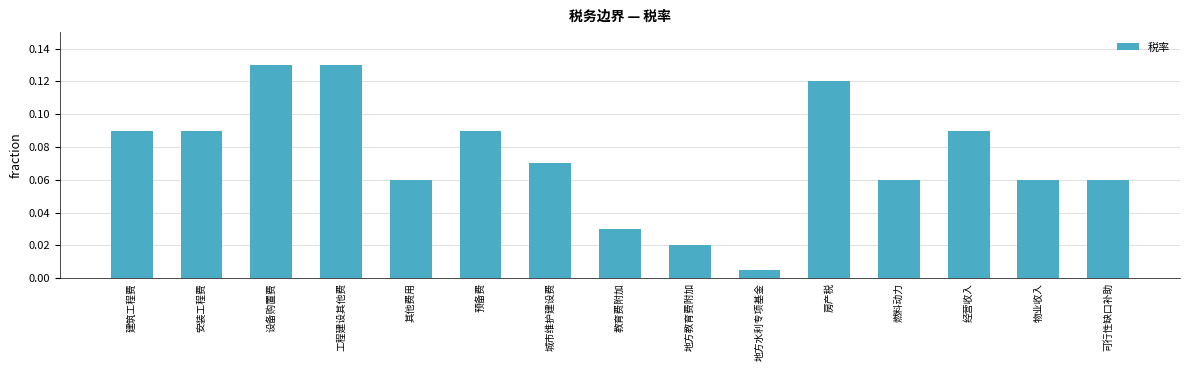

What position from the left is 建筑工程费?

1